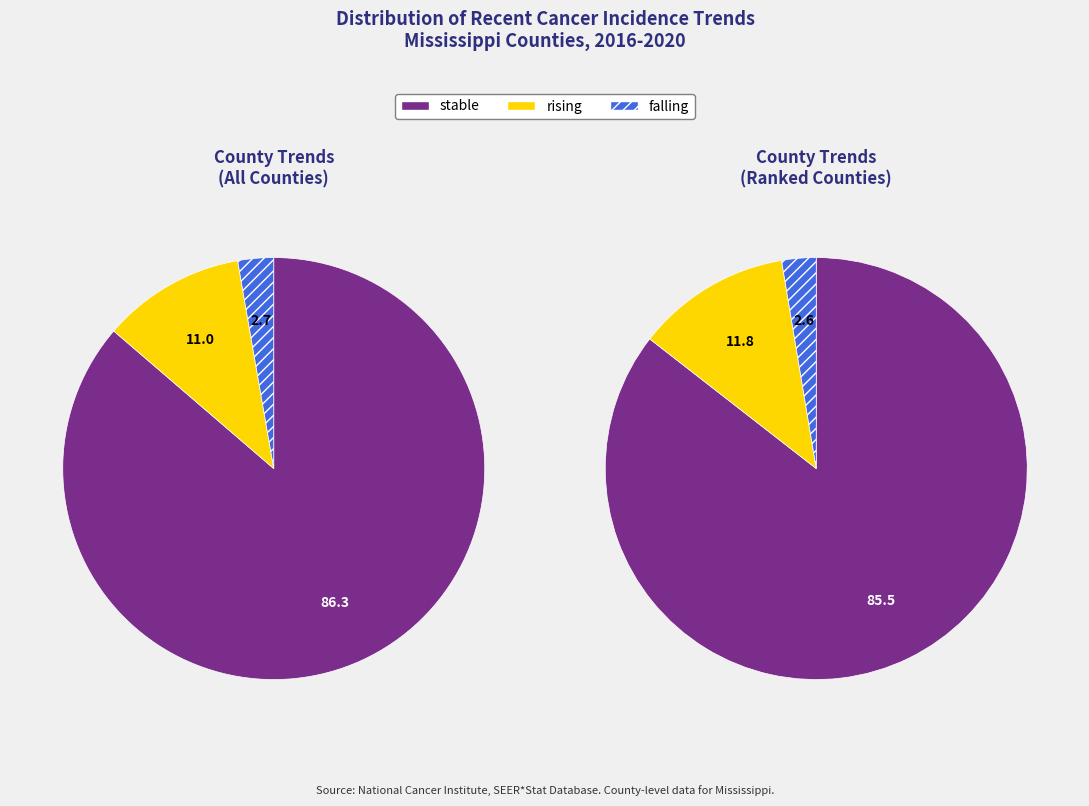

To the nearest percent, what portion does stable represent?

86%